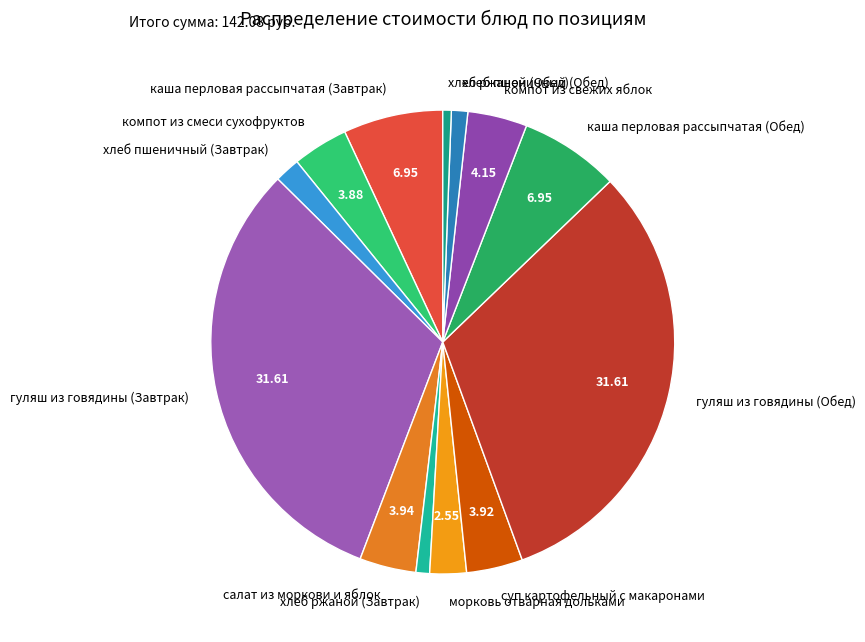

How many slices are in this pie chart?

13